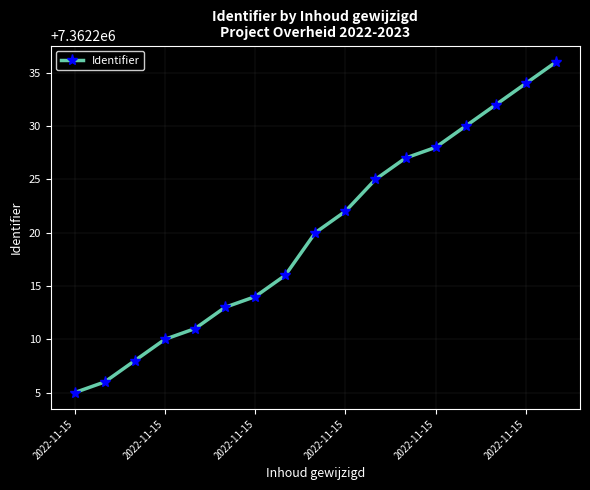

Reading left to right, list all the values displayed in this chart.

7362205	7362206	7362208	7362210	7362211	7362213	7362214	7362216	7362220	7362222	7362225	7362227	7362228	7362230	7362232	7362234	7362236